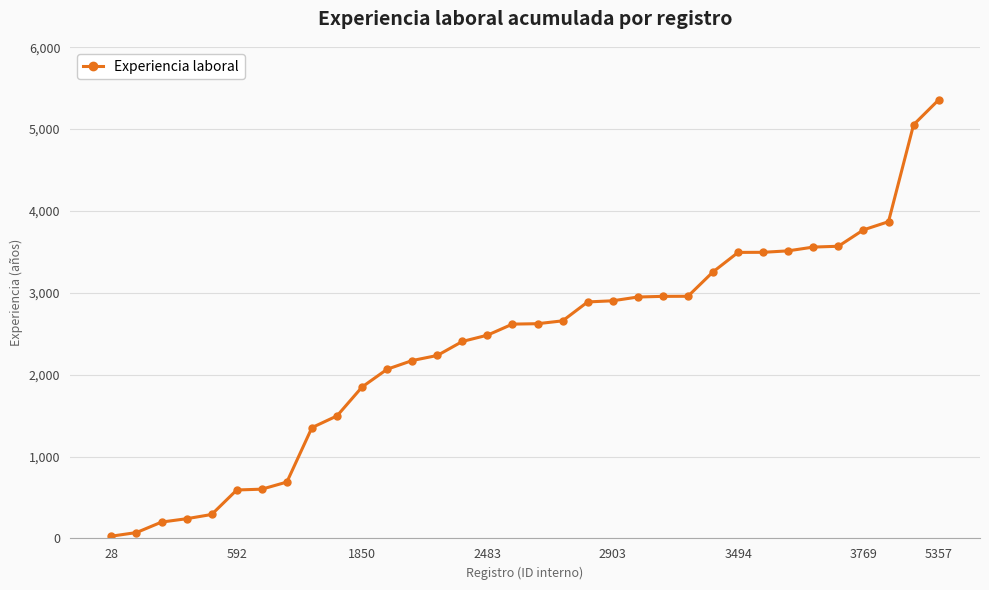

How many values are below 2623?

17